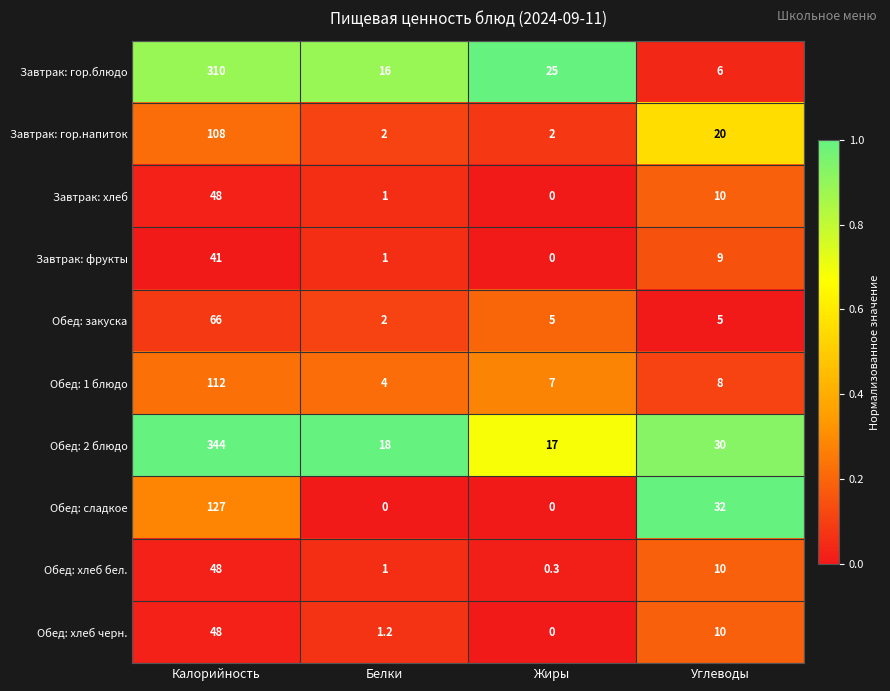

Which series has the largest total across all categories?

Обед: 2 блюдо